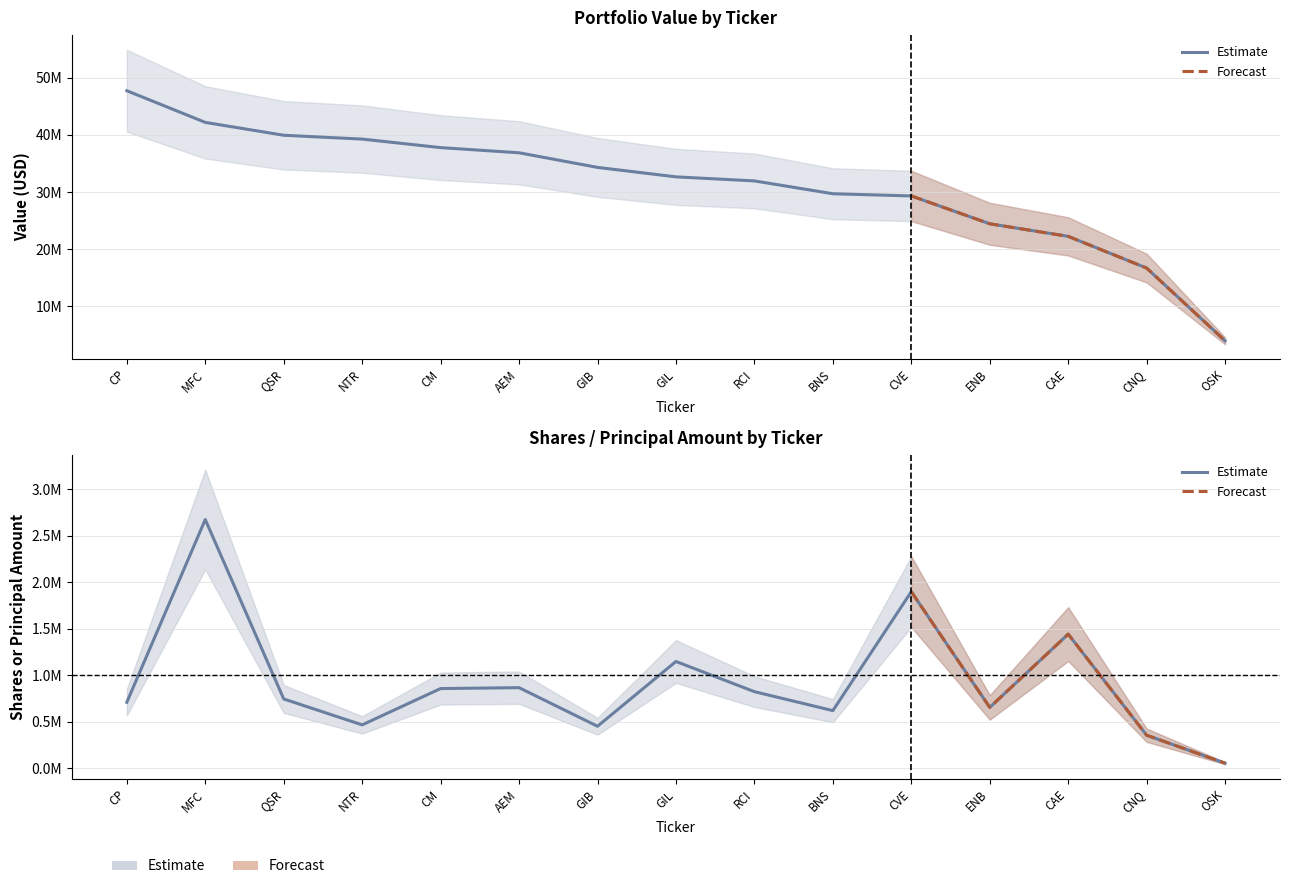

Which has a higher value, OSK or ENB?

ENB